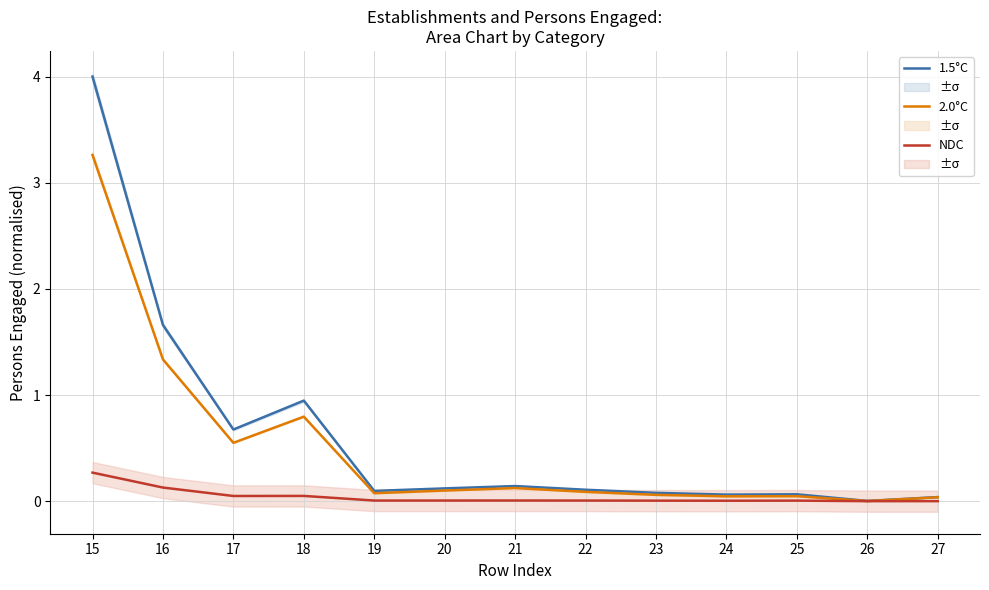

Reading left to right, list all the values displayed in this chart.

1.5°C: 15=4.0	16=1.7	17=0.7	18=0.9	19=0.1	20=0.1	21=0.1	22=0.1	23=0.1	24=0.1	25=0.1	26=0.0	27=0.0
2.0°C: 15=3.3	16=1.3	17=0.6	18=0.8	19=0.1	20=0.1	21=0.1	22=0.1	23=0.1	24=0.0	25=0.0	26=0.0	27=0.0
NDC: 15=0.3	16=0.1	17=0.0	18=0.0	19=0.0	20=0.0	21=0.0	22=0.0	23=0.0	24=0.0	25=0.0	26=0.0	27=0.0